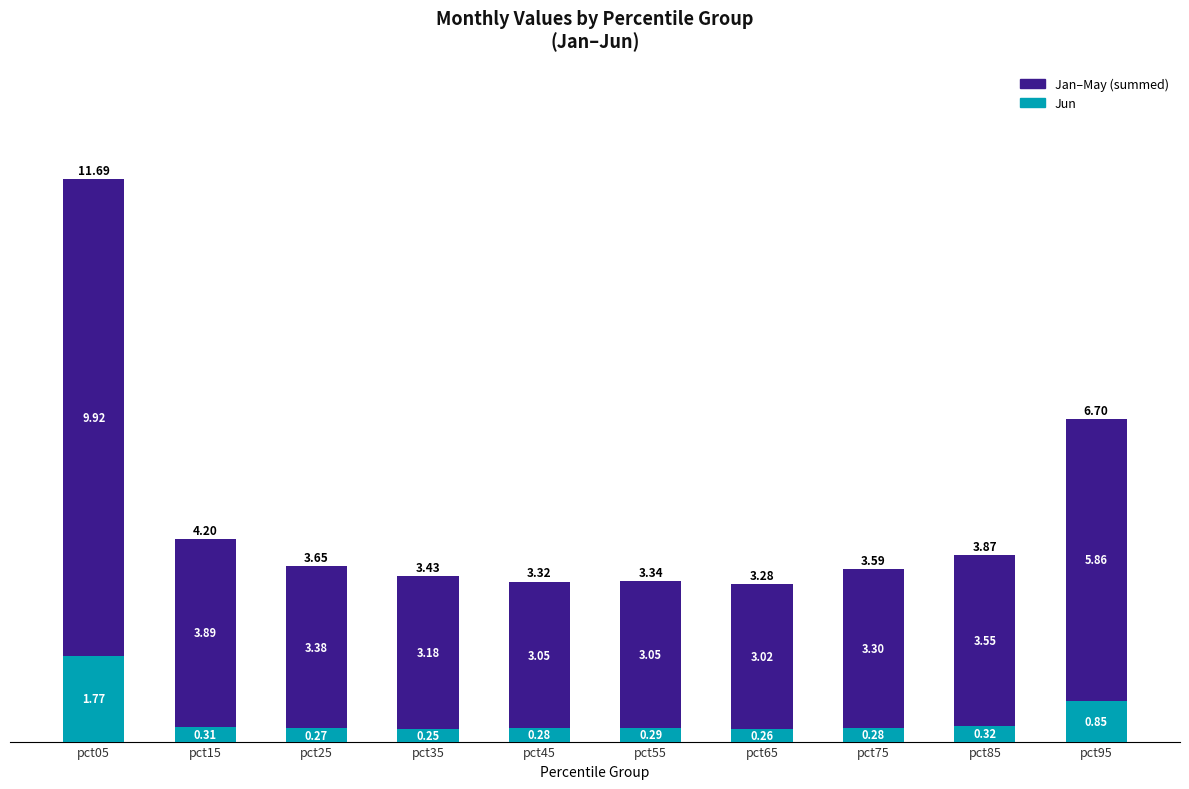

At which category is the sum across all series the highest?

pct05